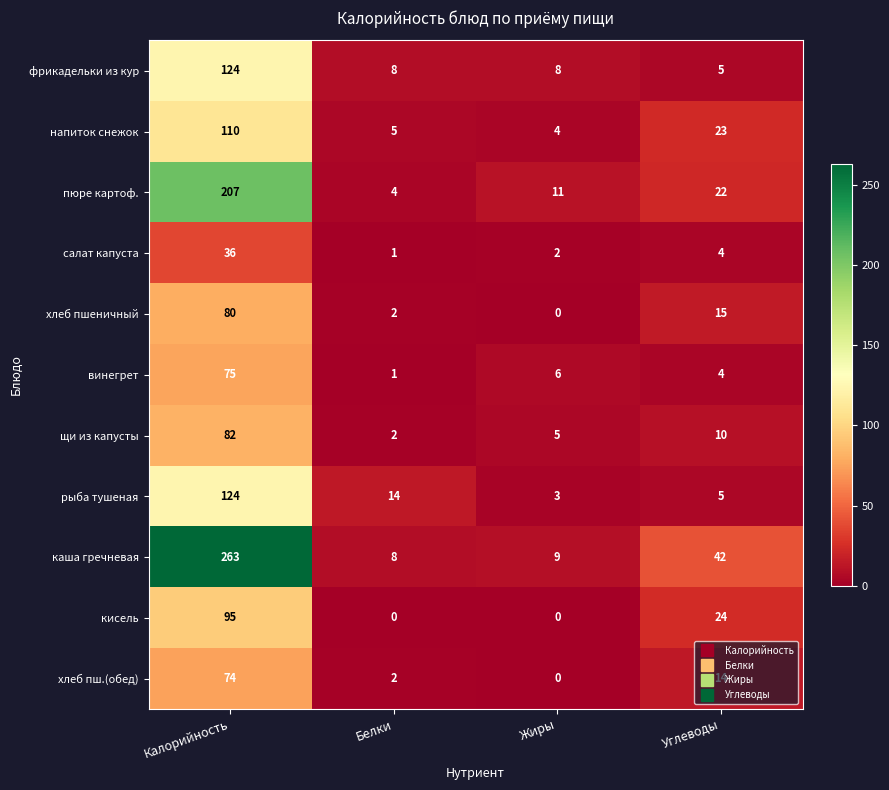

Which series has the largest total across all categories?

каша гречневая